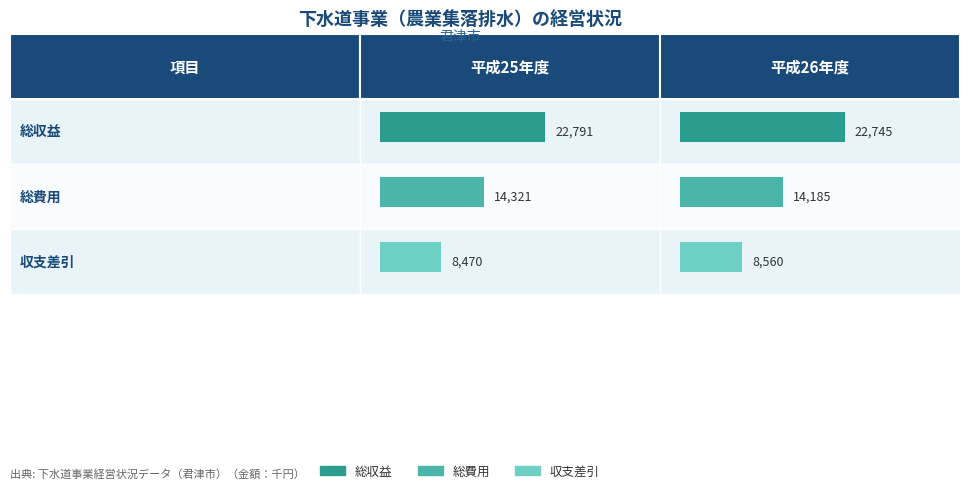

Is it true that 総収益 equals 13604 at 平成26年度?

False